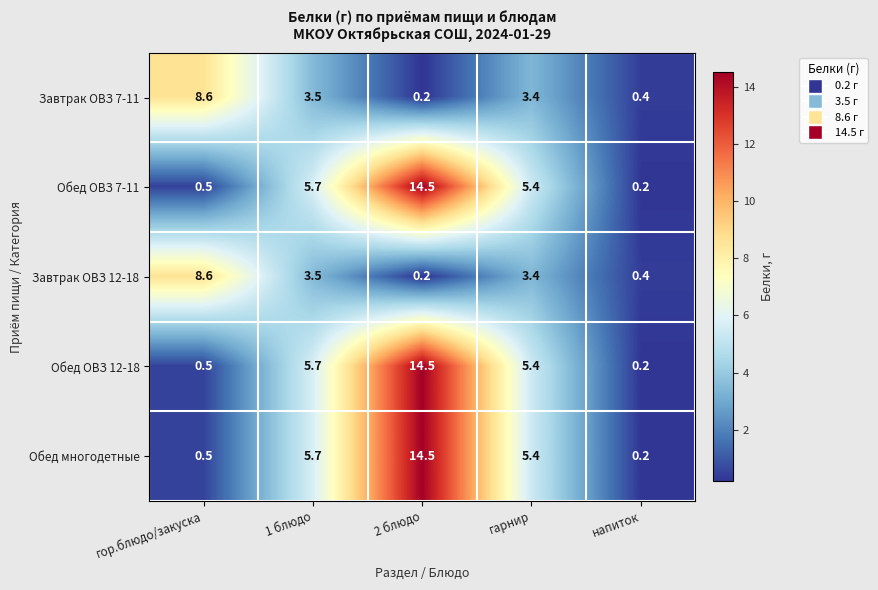

Which category has the highest value in the Завтрак ОВЗ 12-18 series?

гор.блюдо/закуска